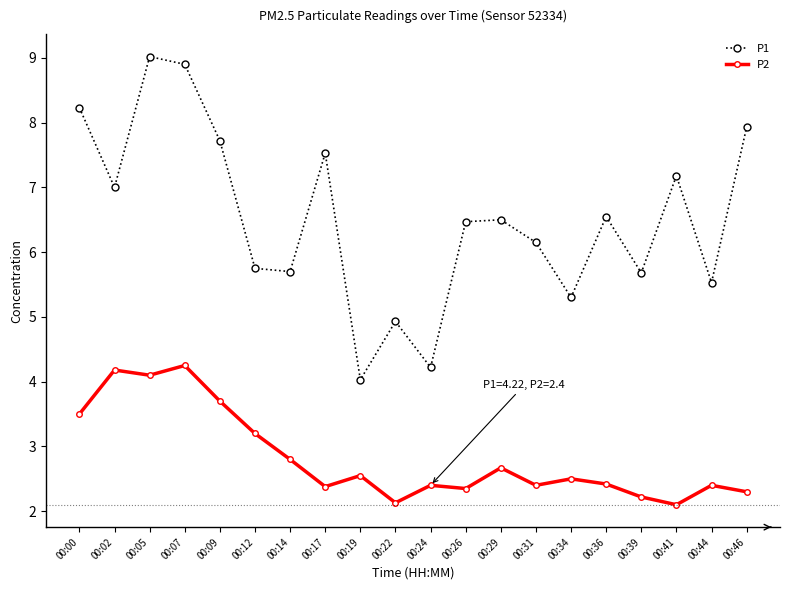

Between 00:12 and 00:22, which series saw the biggest shift?

P2